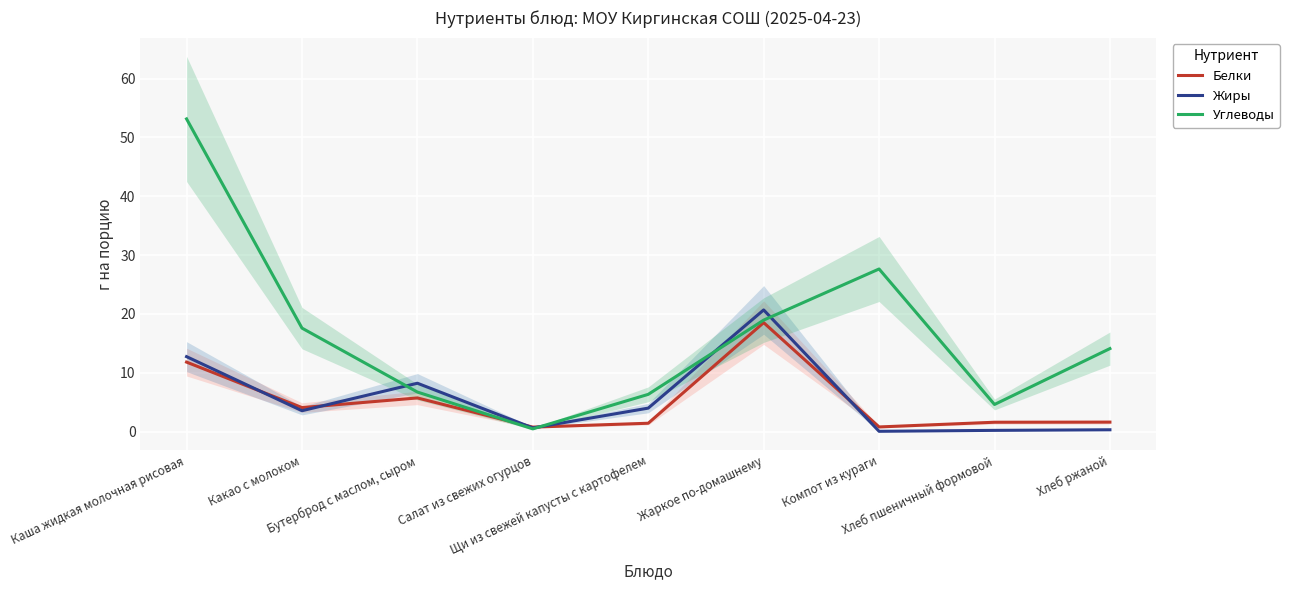

What is the label of the 8th point from the right?

Какао с молоком